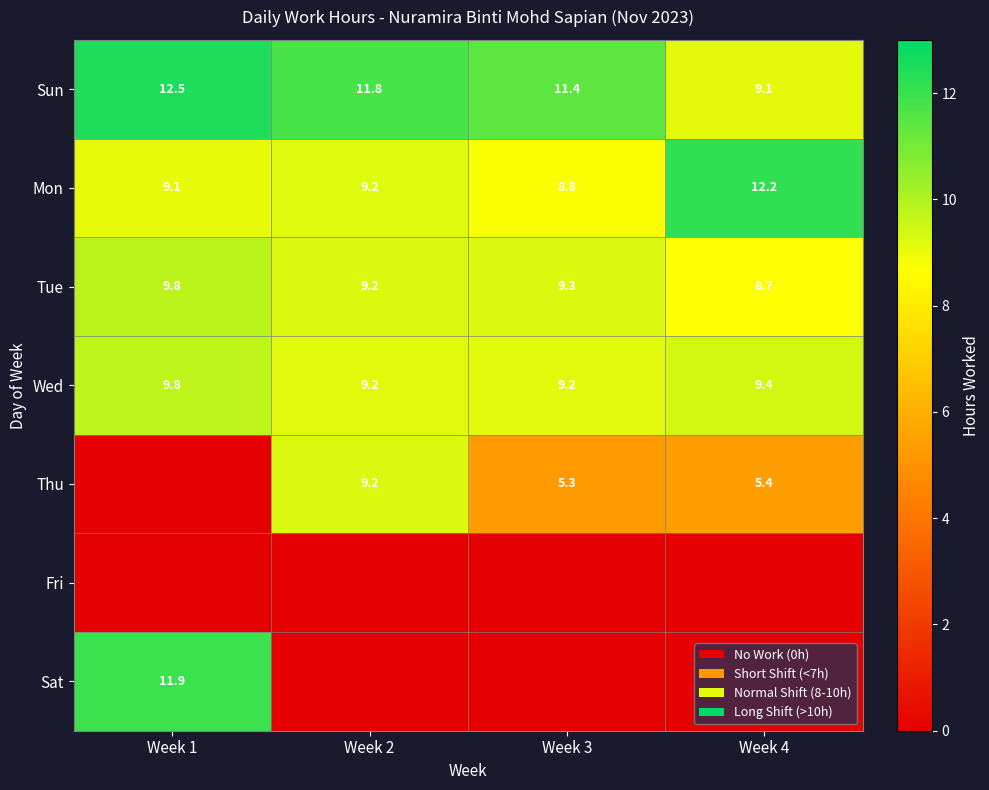

True or false: Sun has a value of 3.9 at Week 2.

False